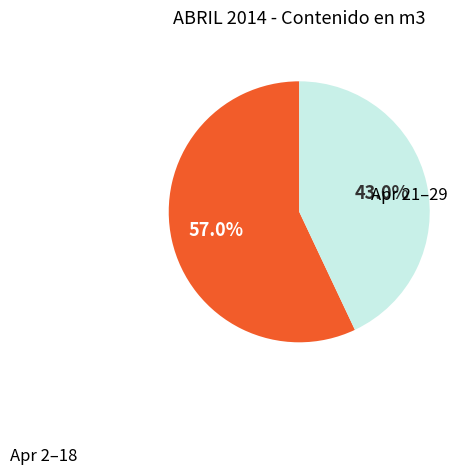

Is there a majority slice in this chart?

Yes